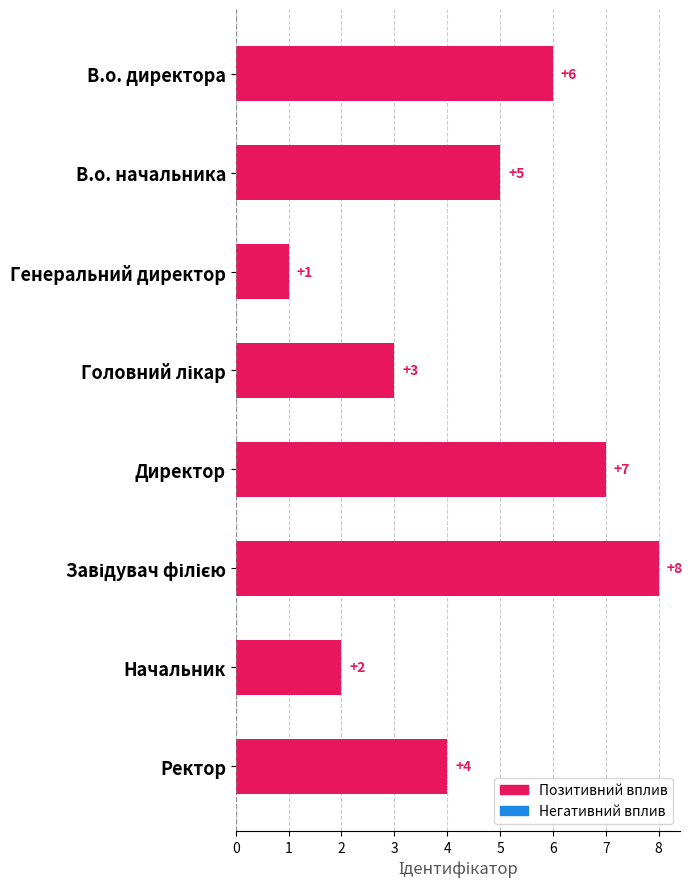

What is the difference between the values at Начальник and Директор?

5